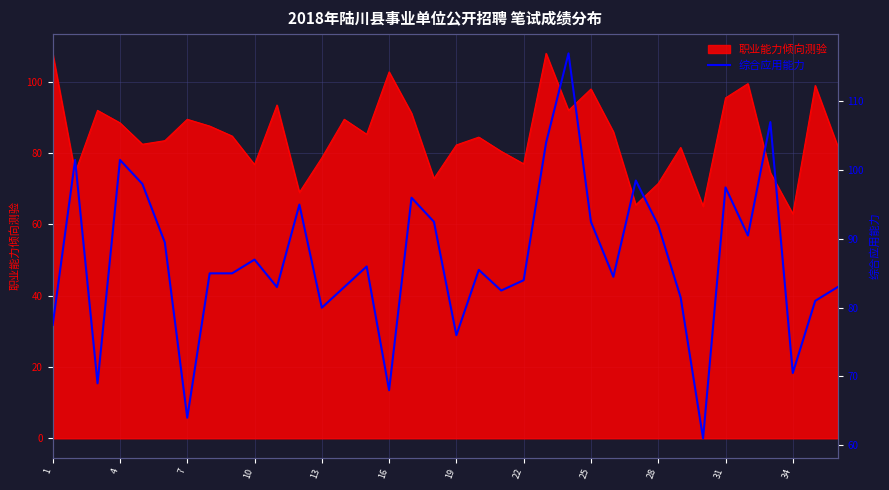

What is the sum of all values?

3130.0